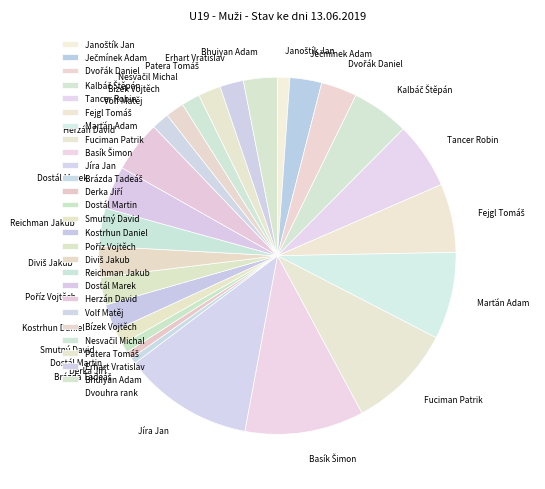

The Bízek Vojtěch slice represents 2% of the pie. True or false?

True